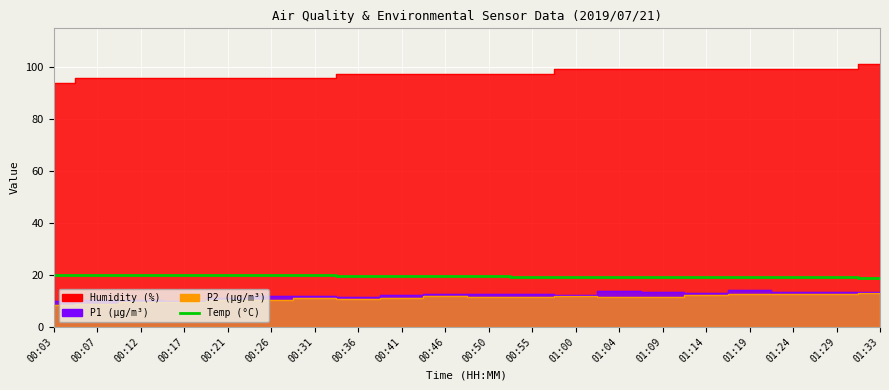

Is it true that the value at 00:36 is 7.4?

False